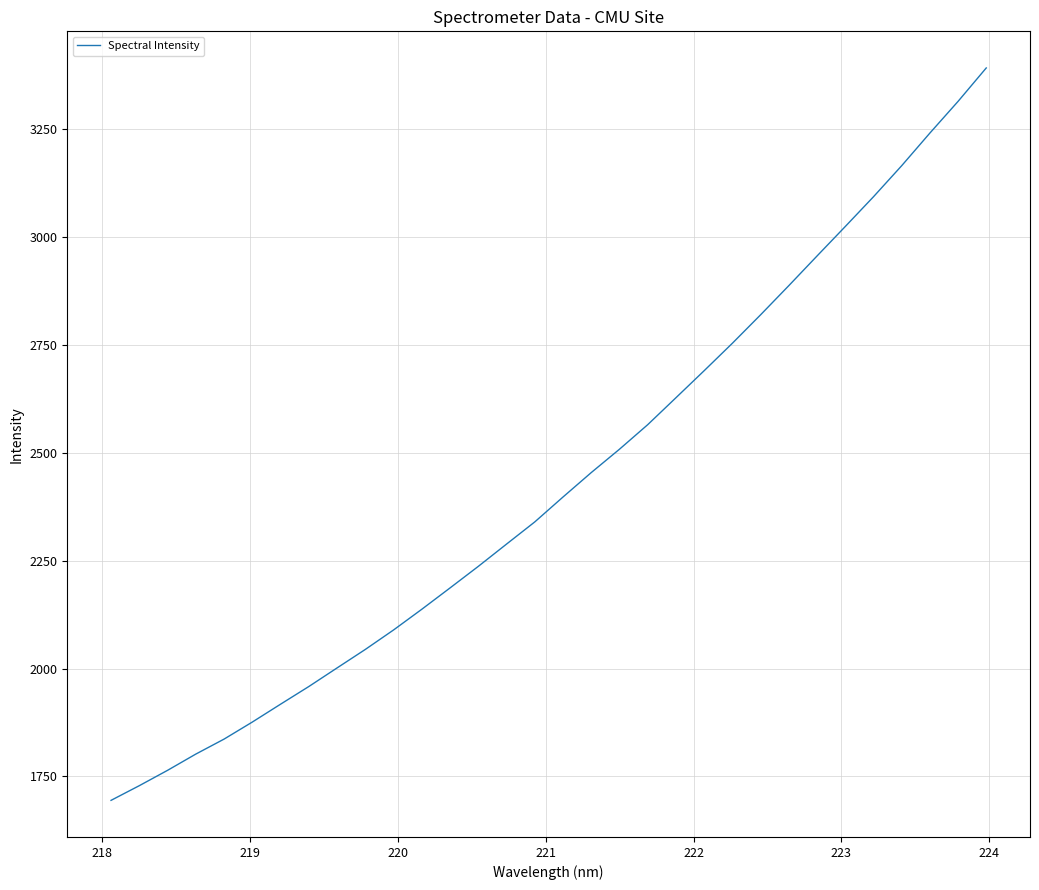

How many values exceed 2397?

16